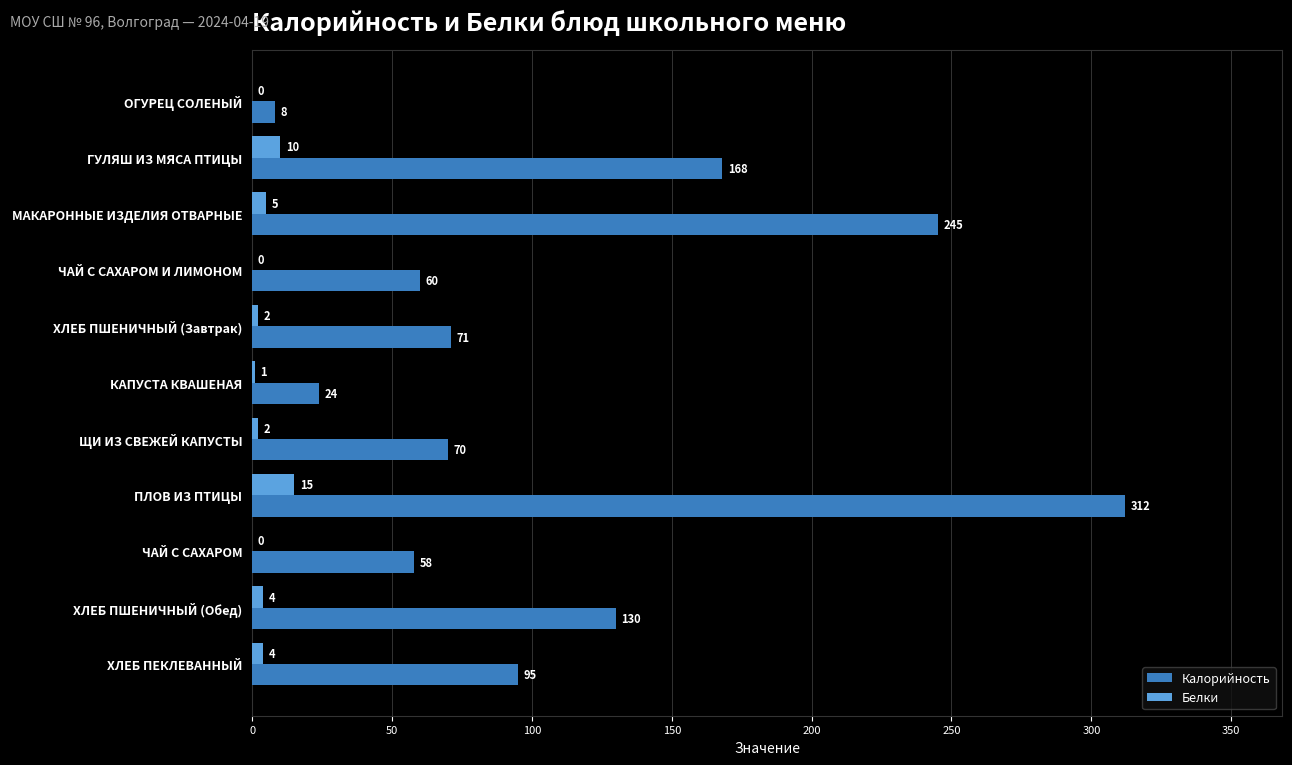

What are all the series names shown in the legend?

Калорийность, Белки